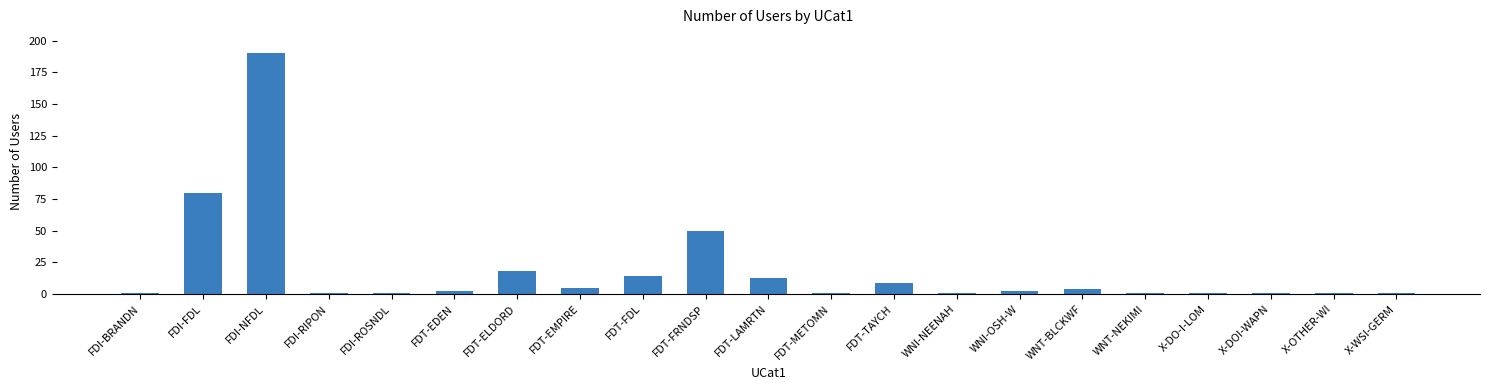

Reading left to right, extract all data points from this chart.

1	80	190	1	1	2	18	5	14	50	13	1	9	1	2	4	1	1	1	1	1